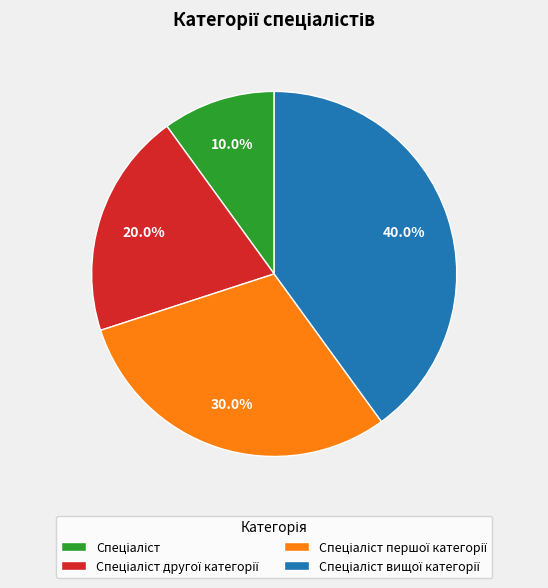

Does any single category account for the majority?

No